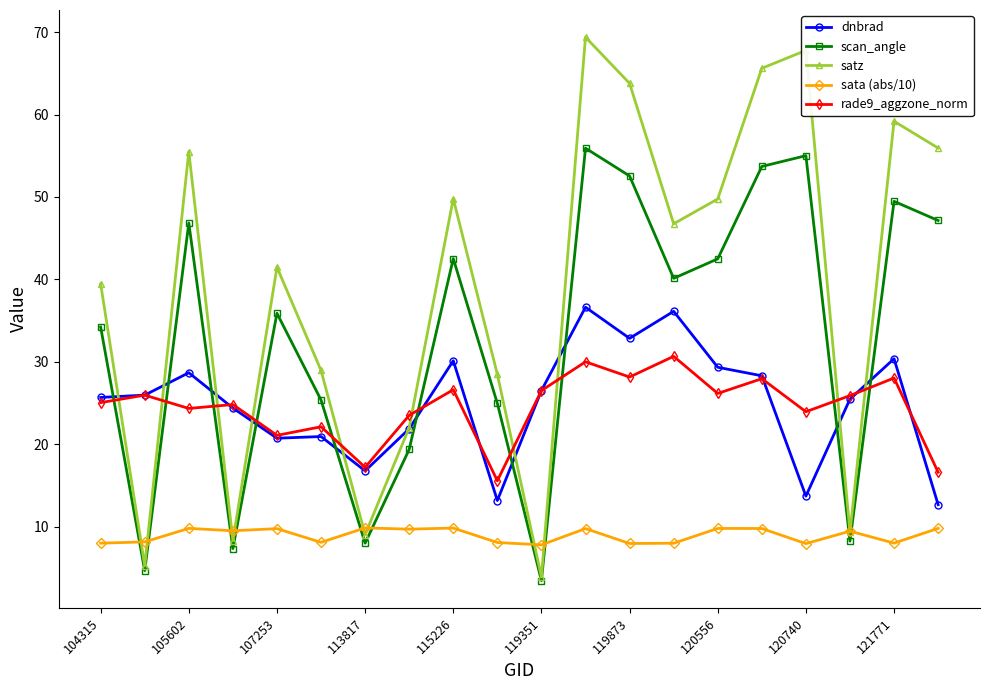

In scan_angle, how many points are lower than both neighbors (excluding endpoints)?

6